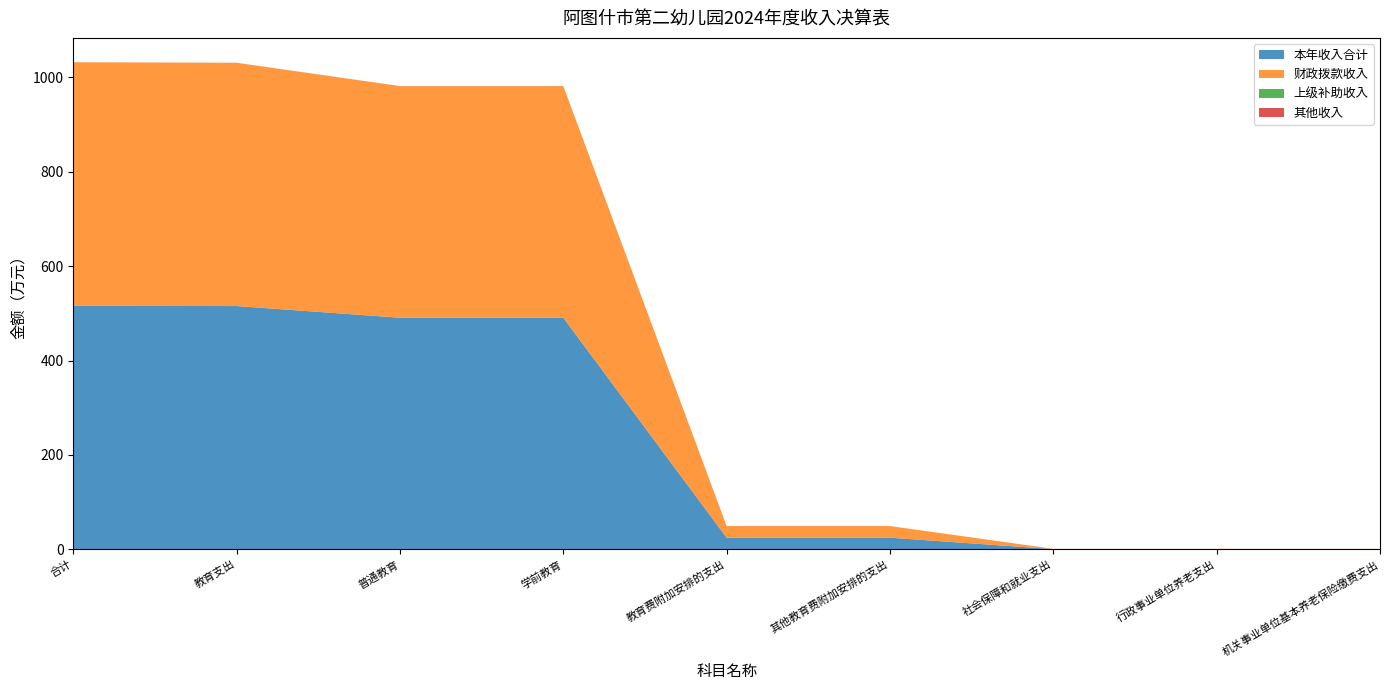

Reading right to left, extract all data points from this chart.

本年收入合计: 机关事业单位基本养老保险缴费支出=0.6	行政事业单位养老支出=0.6	社会保障和就业支出=0.6	其他教育费附加安排的支出=24.7	教育费附加安排的支出=24.7	学前教育=490.9	普通教育=490.9	教育支出=515.5	合计=516.1
财政拨款收入: 机关事业单位基本养老保险缴费支出=0.6	行政事业单位养老支出=0.6	社会保障和就业支出=0.6	其他教育费附加安排的支出=24.7	教育费附加安排的支出=24.7	学前教育=490.7	普通教育=490.7	教育支出=515.4	合计=516.0
上级补助收入: 机关事业单位基本养老保险缴费支出=0.0	行政事业单位养老支出=0.0	社会保障和就业支出=0.0	其他教育费附加安排的支出=0.0	教育费附加安排的支出=0.0	学前教育=0.0	普通教育=0.0	教育支出=0.0	合计=0.0
其他收入: 机关事业单位基本养老保险缴费支出=0.0	行政事业单位养老支出=0.0	社会保障和就业支出=0.0	其他教育费附加安排的支出=0.0	教育费附加安排的支出=0.0	学前教育=0.1	普通教育=0.1	教育支出=0.1	合计=0.1